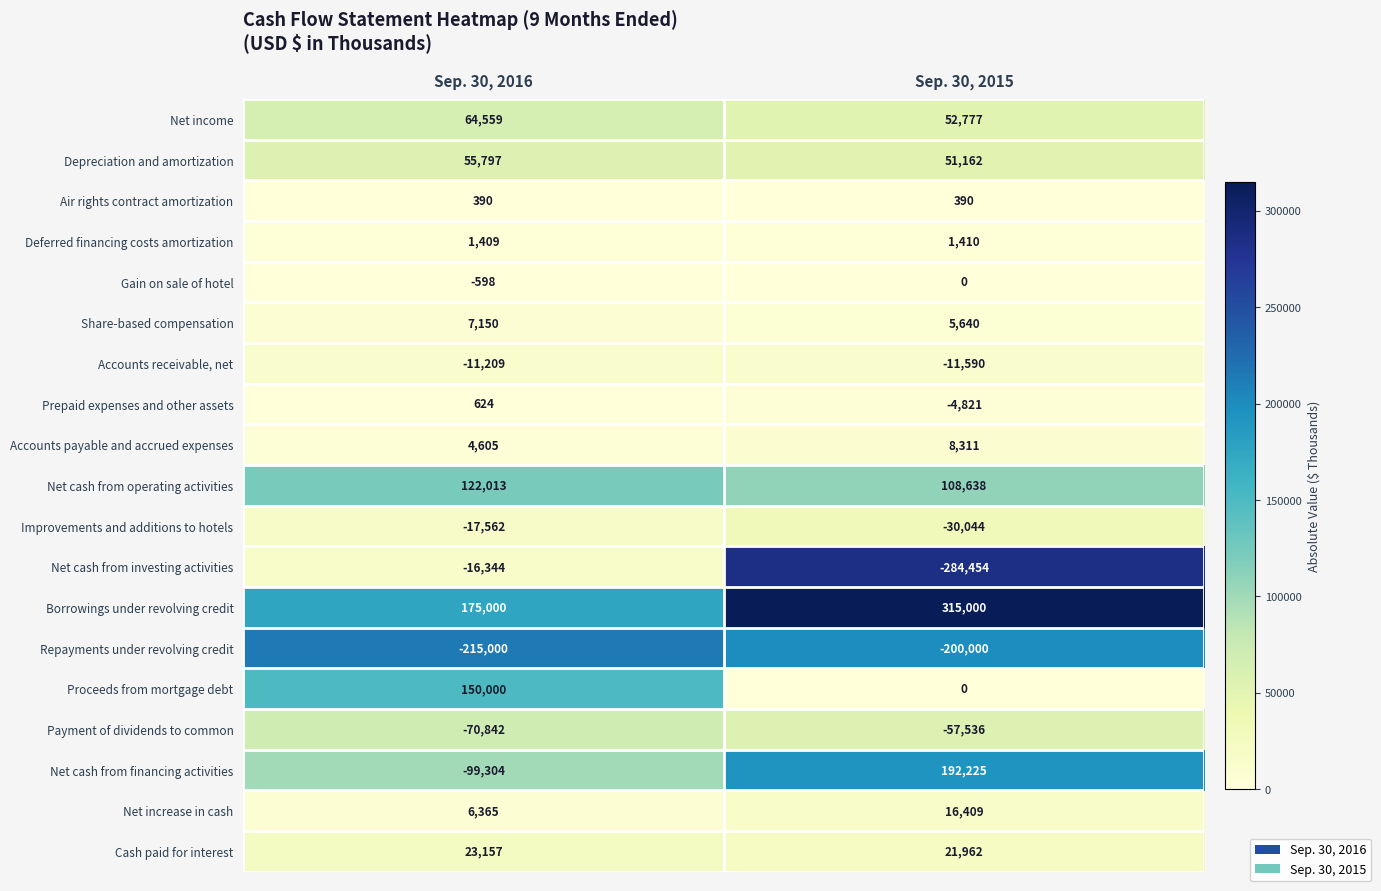

Between Sep. 30, 2016 and Sep. 30, 2015, which series saw the biggest shift?

Net cash from financing activities